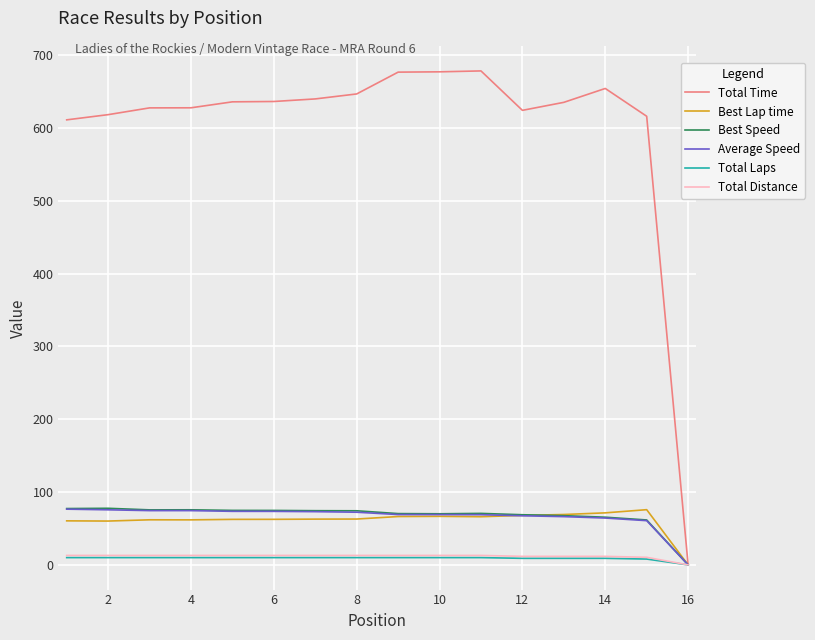

Which series has the widest spread of values?

Total Time